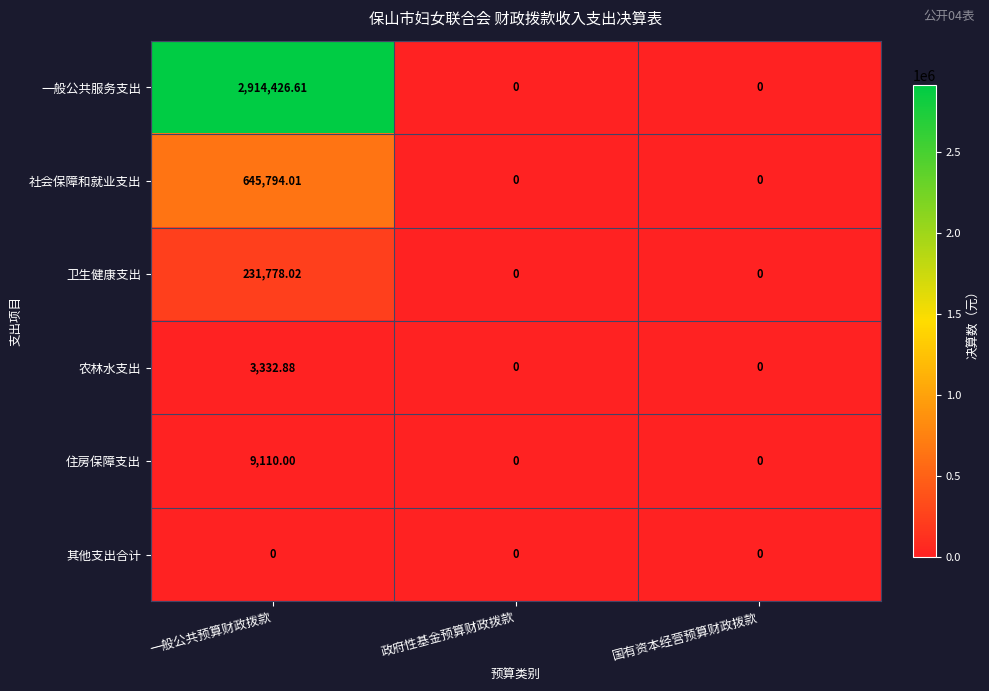

How many values in 一般公共服务支出 are above zero?

1